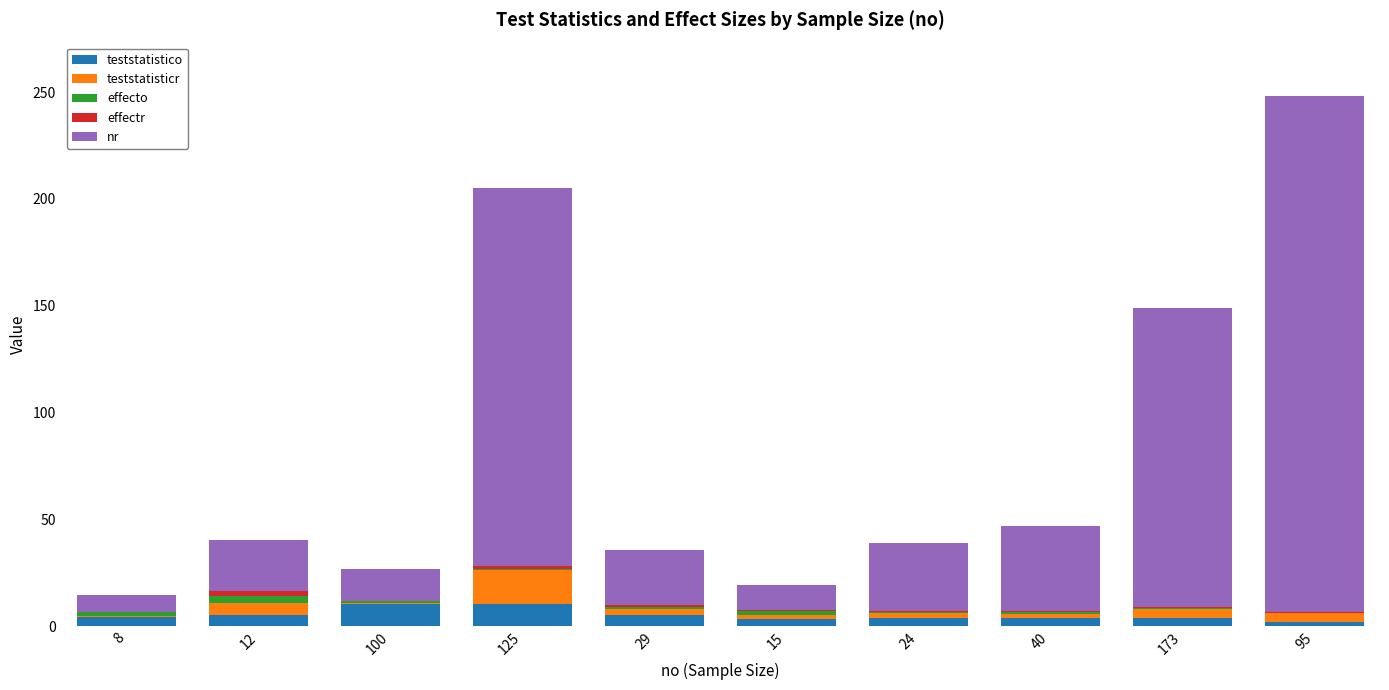

True or false: teststatistico has a value of 3.9 at 173.

True